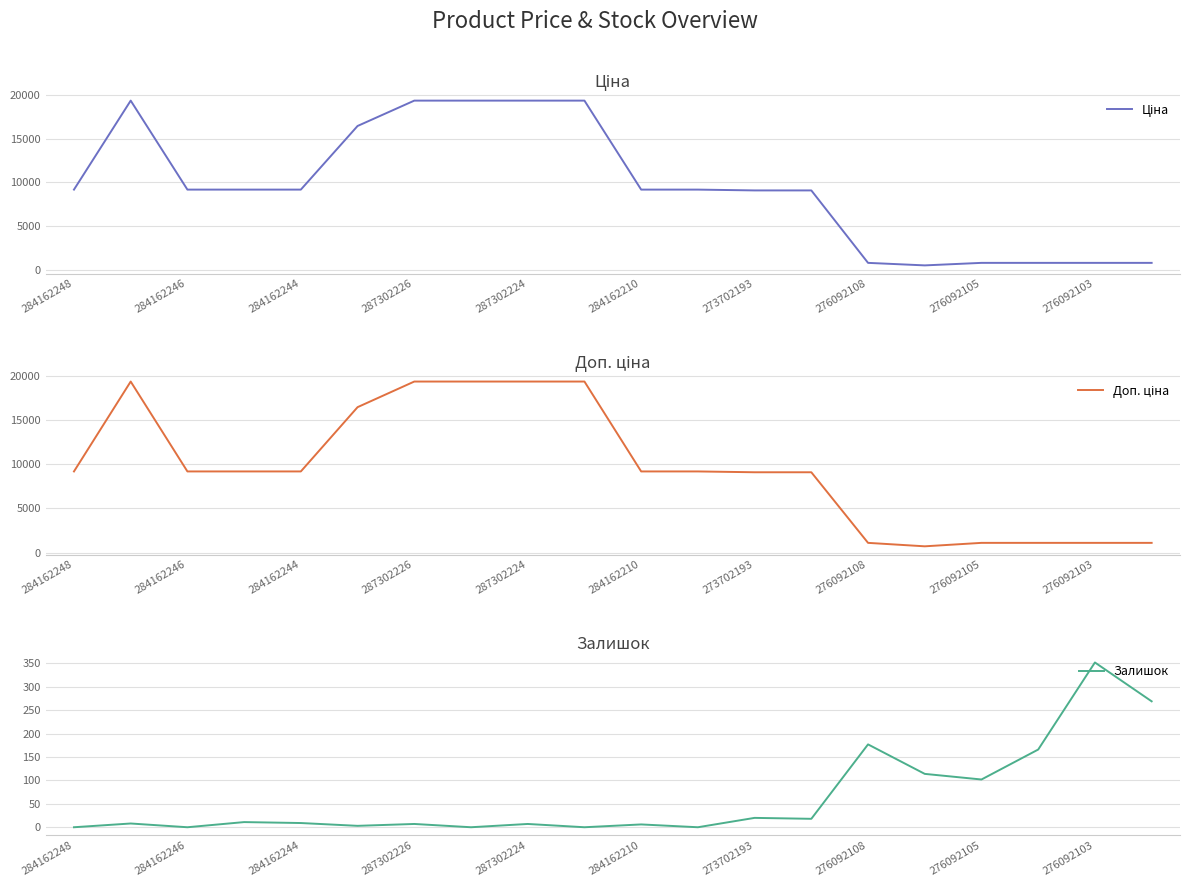

At how many categories does at least one series exceed 11766?

6